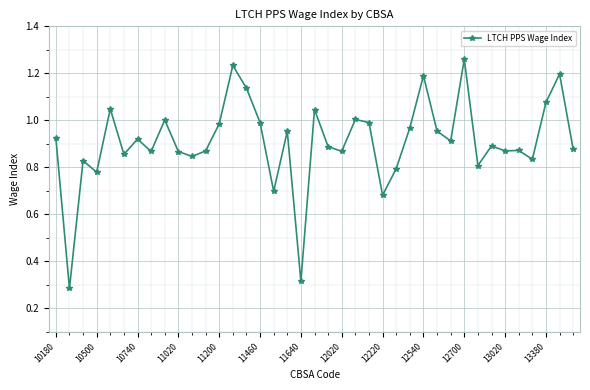

True or false: the data has more than 2 interior local peaks.

True